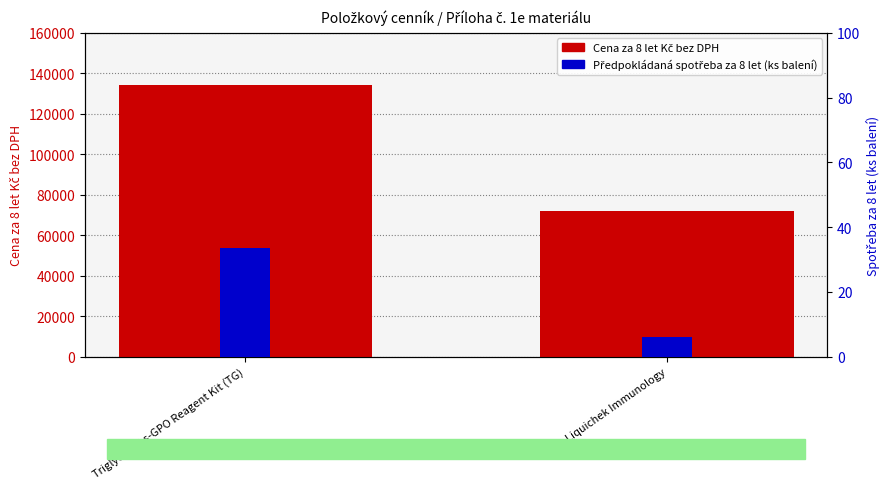

At which label is Předpokládaná spotřeba za 8 let (ks balení) closest to 19?

Liquichek Immunology